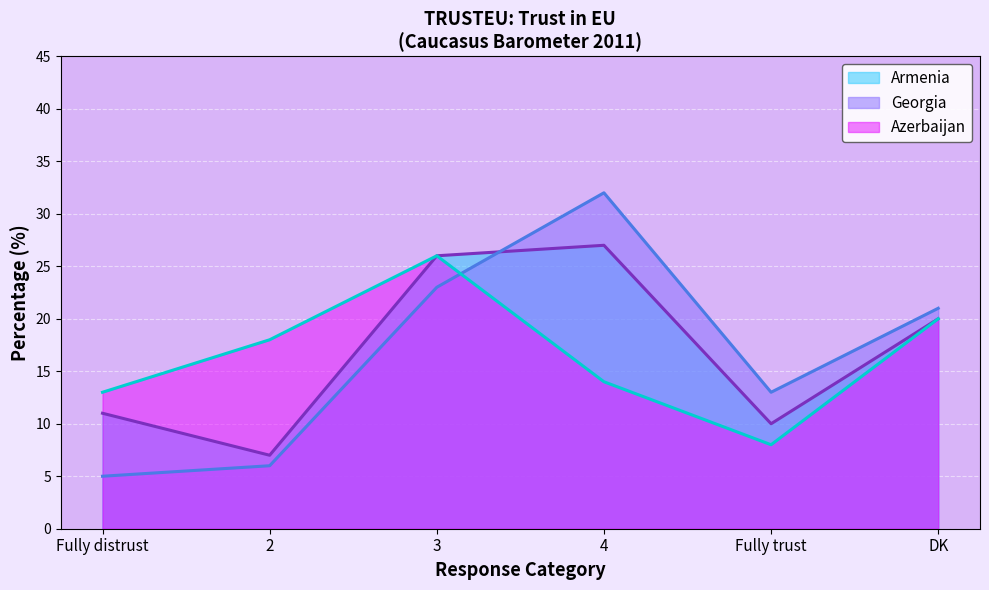

How many lines are shown in the chart?

3